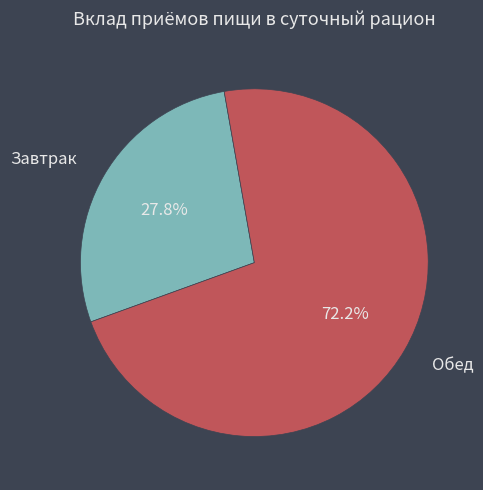

How many slices are in this pie chart?

2